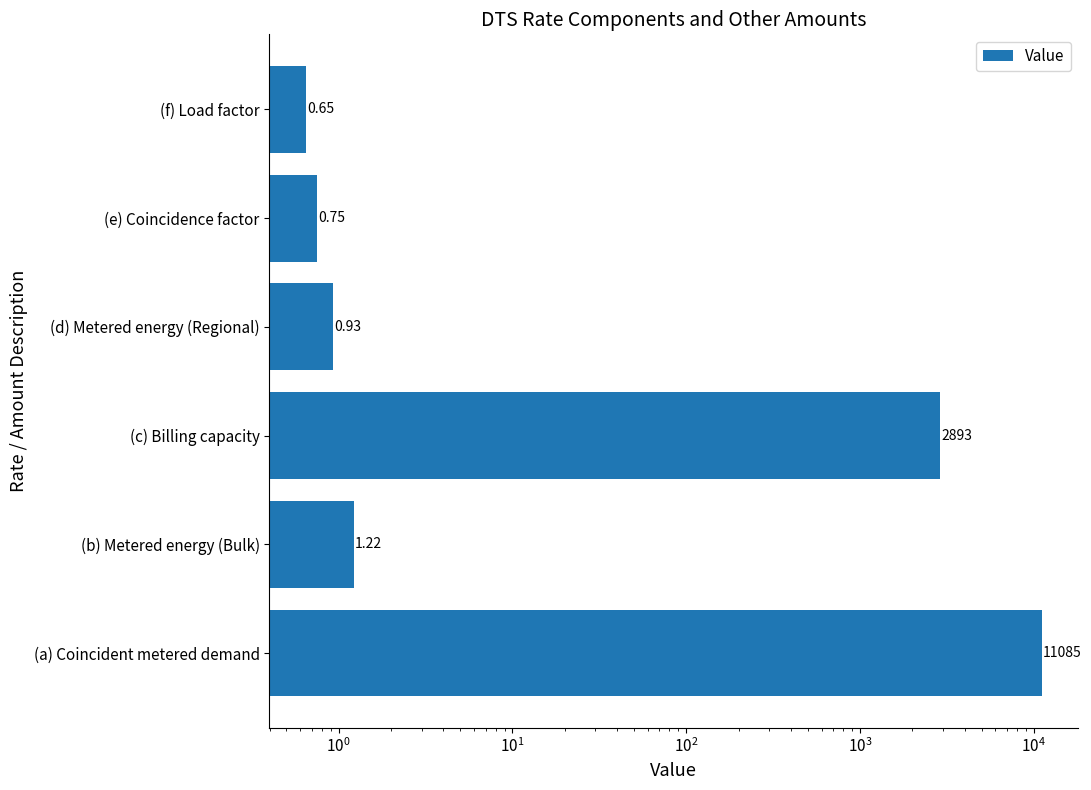

How many values are below 1?

3